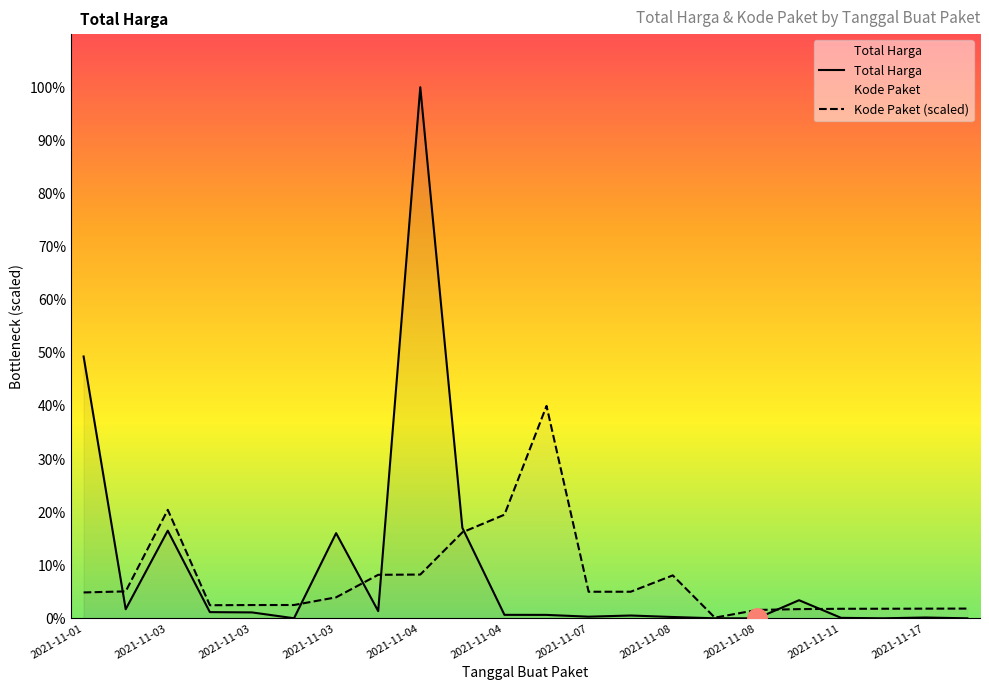

At which label does Kode Paket reach its peak?

2021-11-05